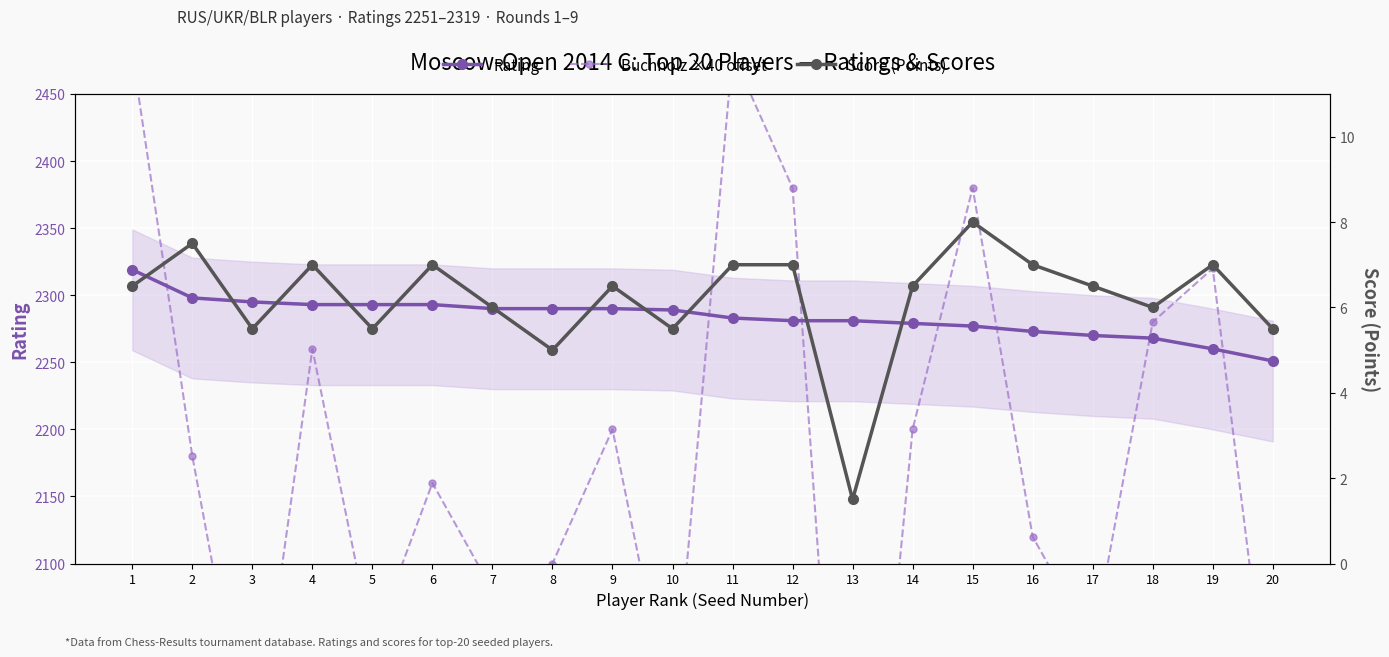

How many distinct data groups are displayed?

3